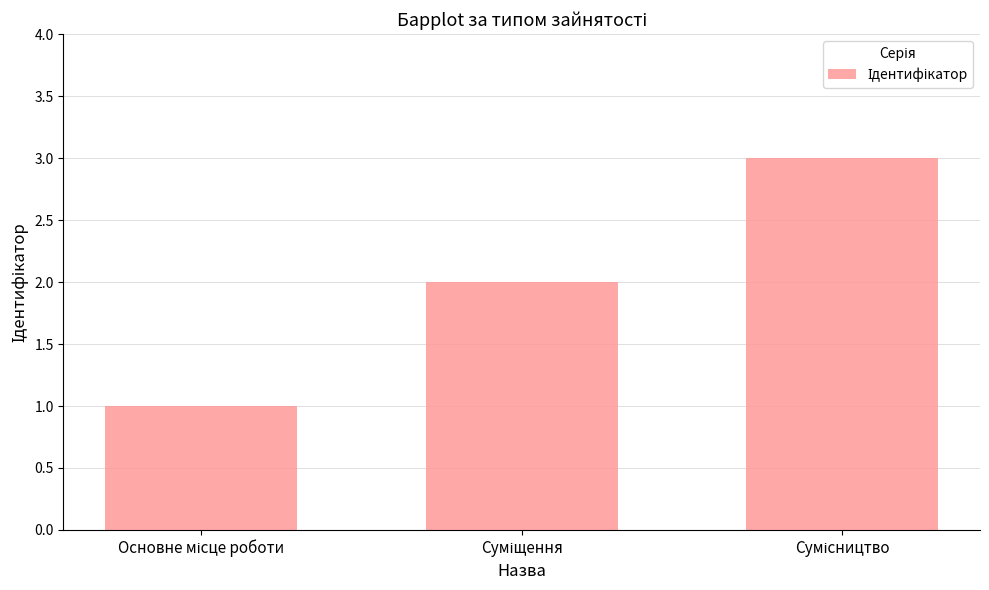

What is the maximum value shown in the chart?

3